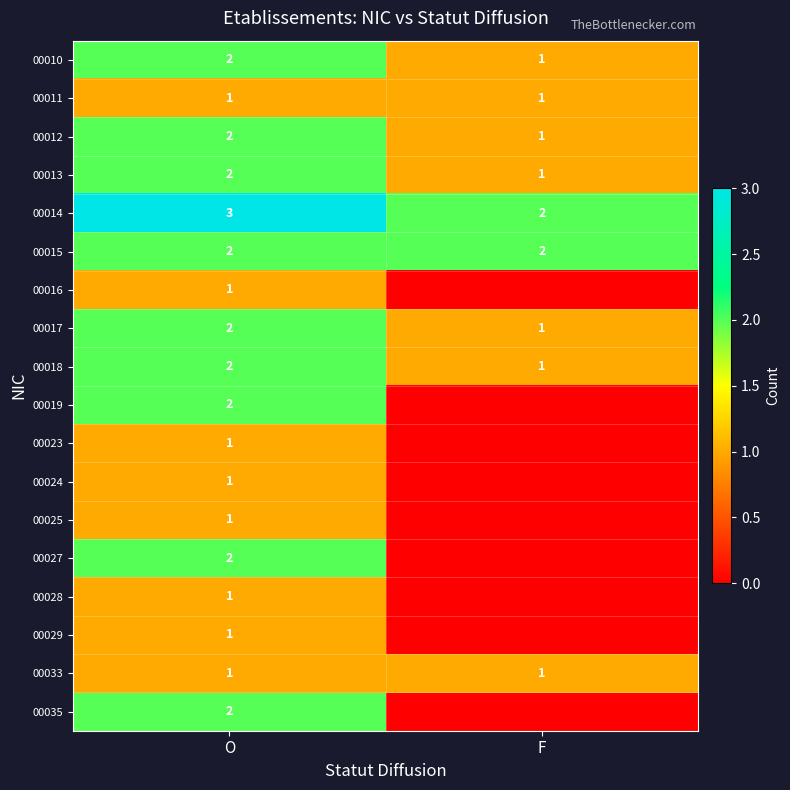

At which label does 00017 reach its minimum?

F